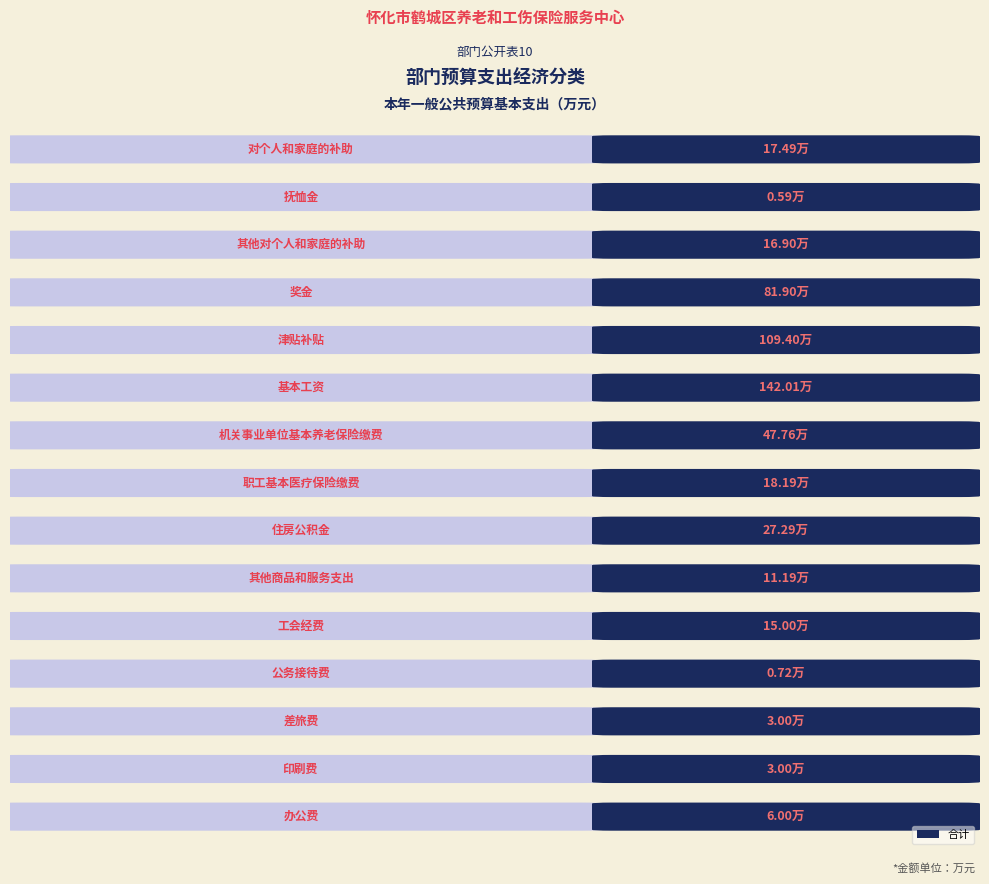

List the labels in order of value, smallest first.

抚恤金, 公务接待费, 差旅费, 印刷费, 办公费, 其他商品和服务支出, 工会经费, 其他对个人和家庭的补助, 对个人和家庭的补助, 职工基本医疗保险缴费, 住房公积金, 机关事业单位基本养老保险缴费, 奖金, 津贴补贴, 基本工资